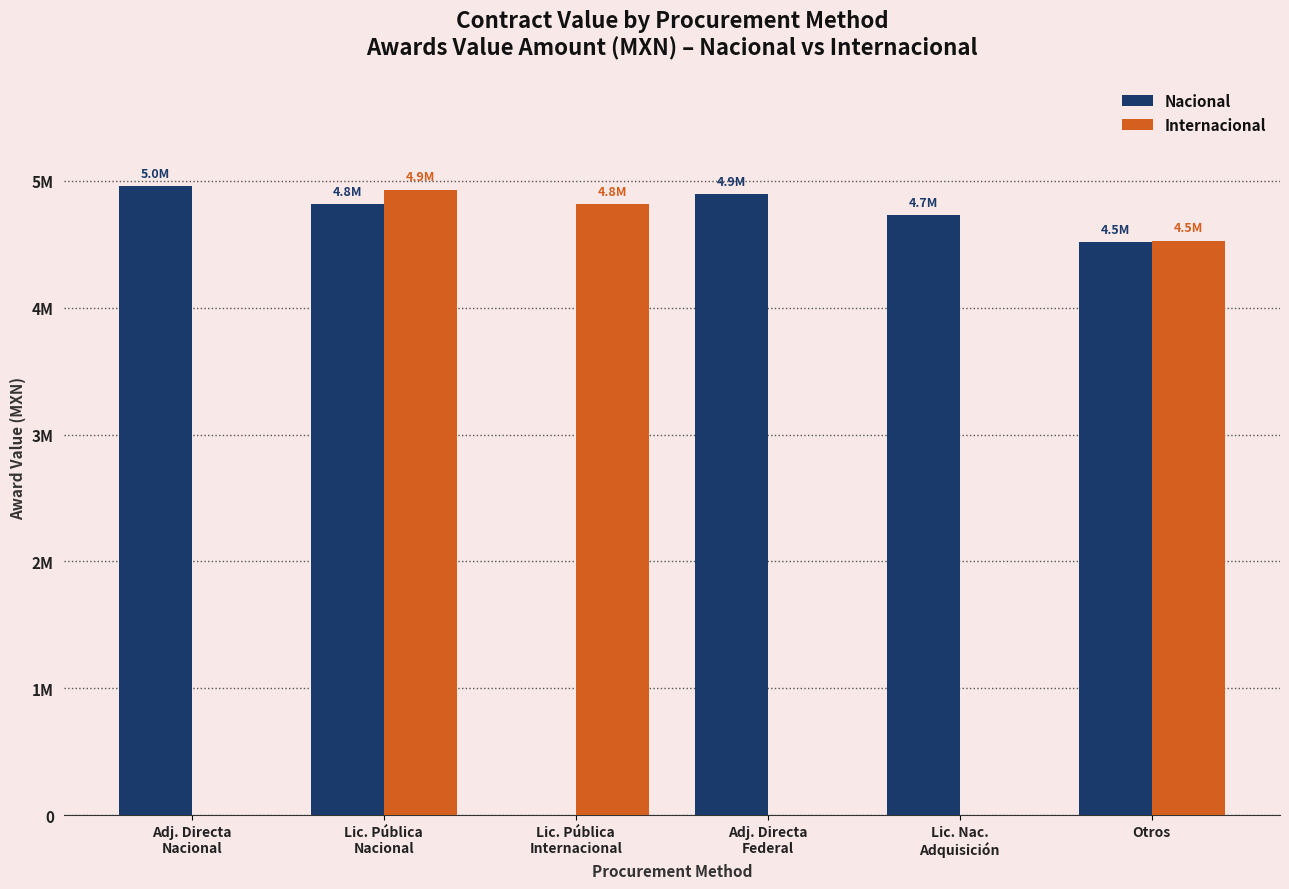

What are all the series names shown in the legend?

Nacional, Internacional